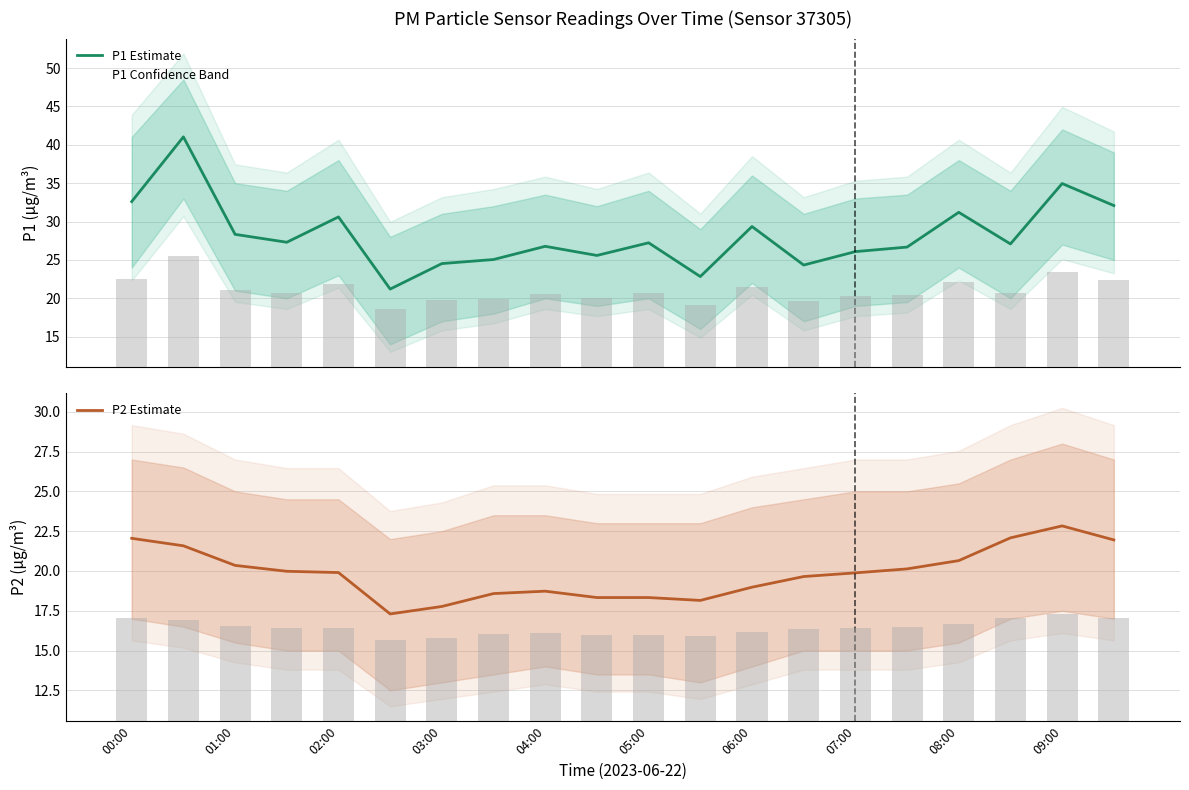

The P1 raw series shows 32.6 at 00:00. True or false?

True